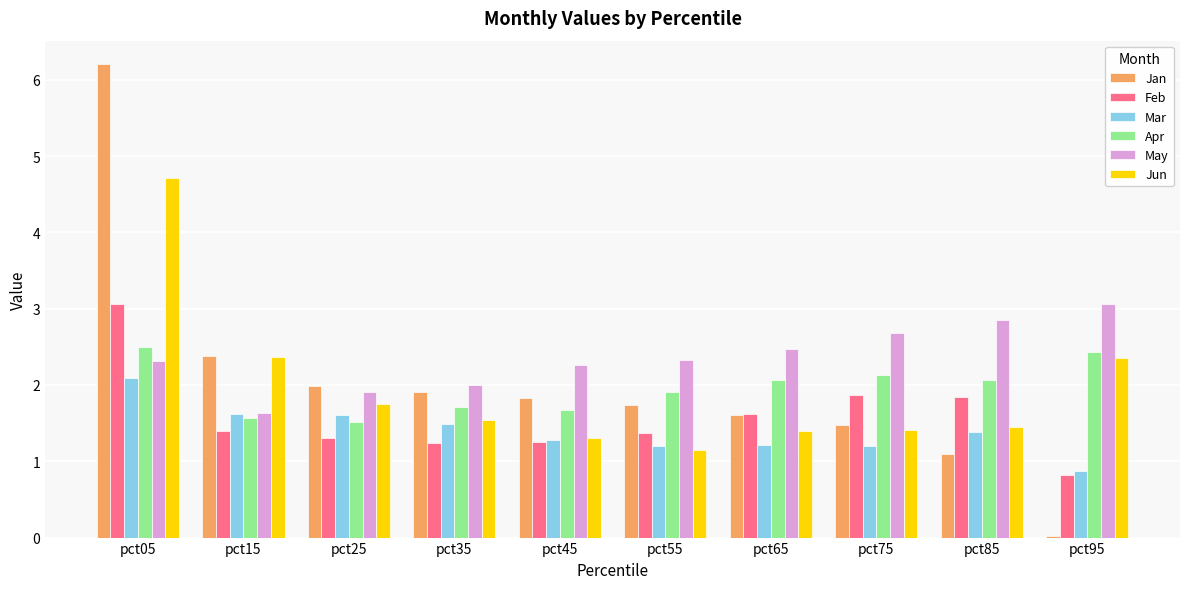

Does the chart contain stacked bars?

No